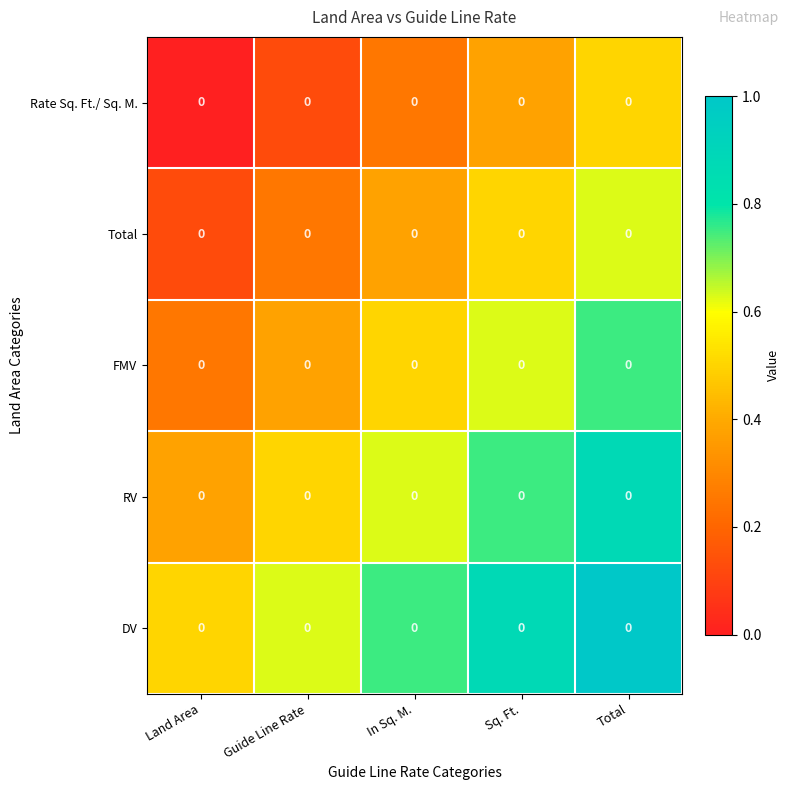

Between Land Area and In Sq. M., which is larger?

In Sq. M.